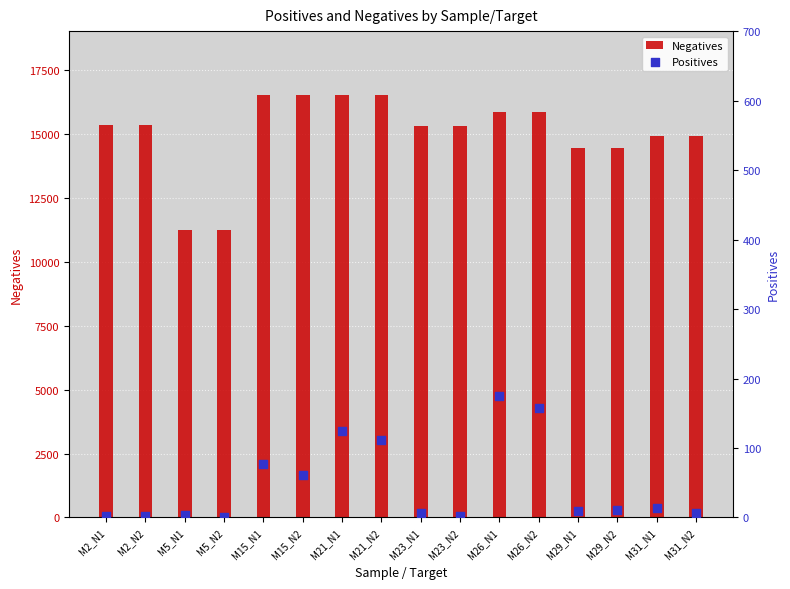

Which series has the widest spread of Y values?

Negatives